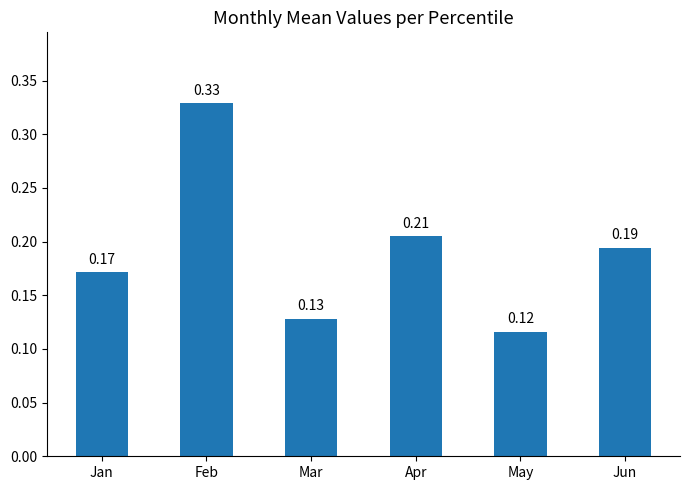

Where is the data nearest to the value 0?

May